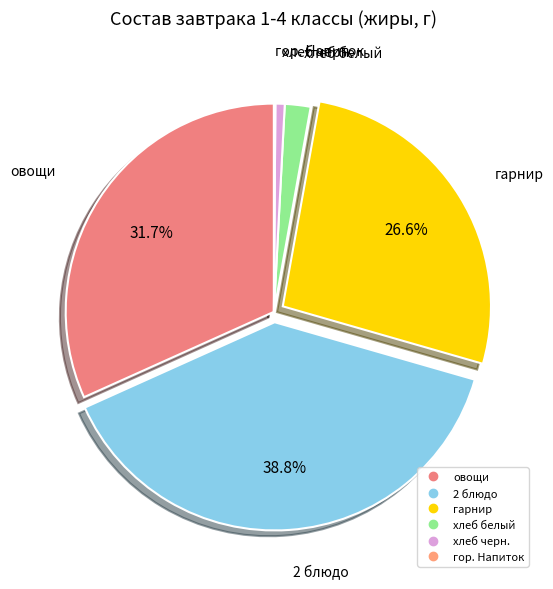

Which has a higher value, хлеб белый or овощи?

овощи